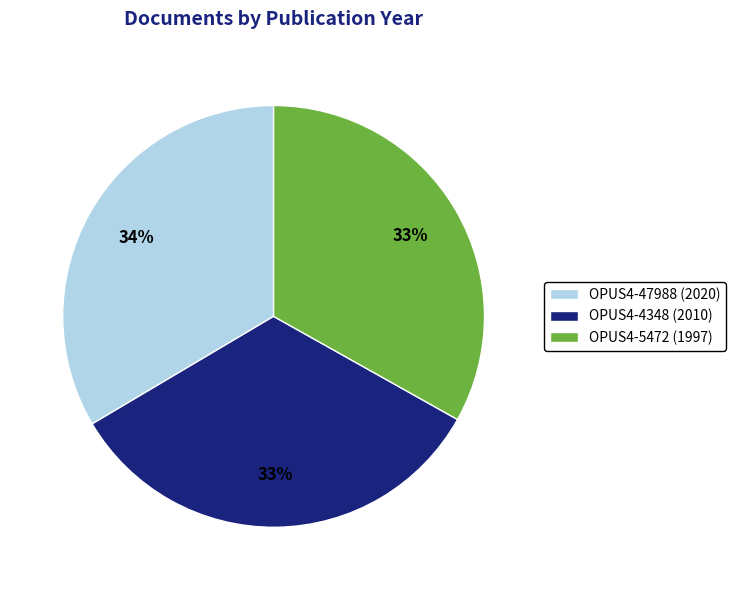

Combined, do OPUS4-4348 (2010) and OPUS4-5472 (1997) account for over 50%?

Yes